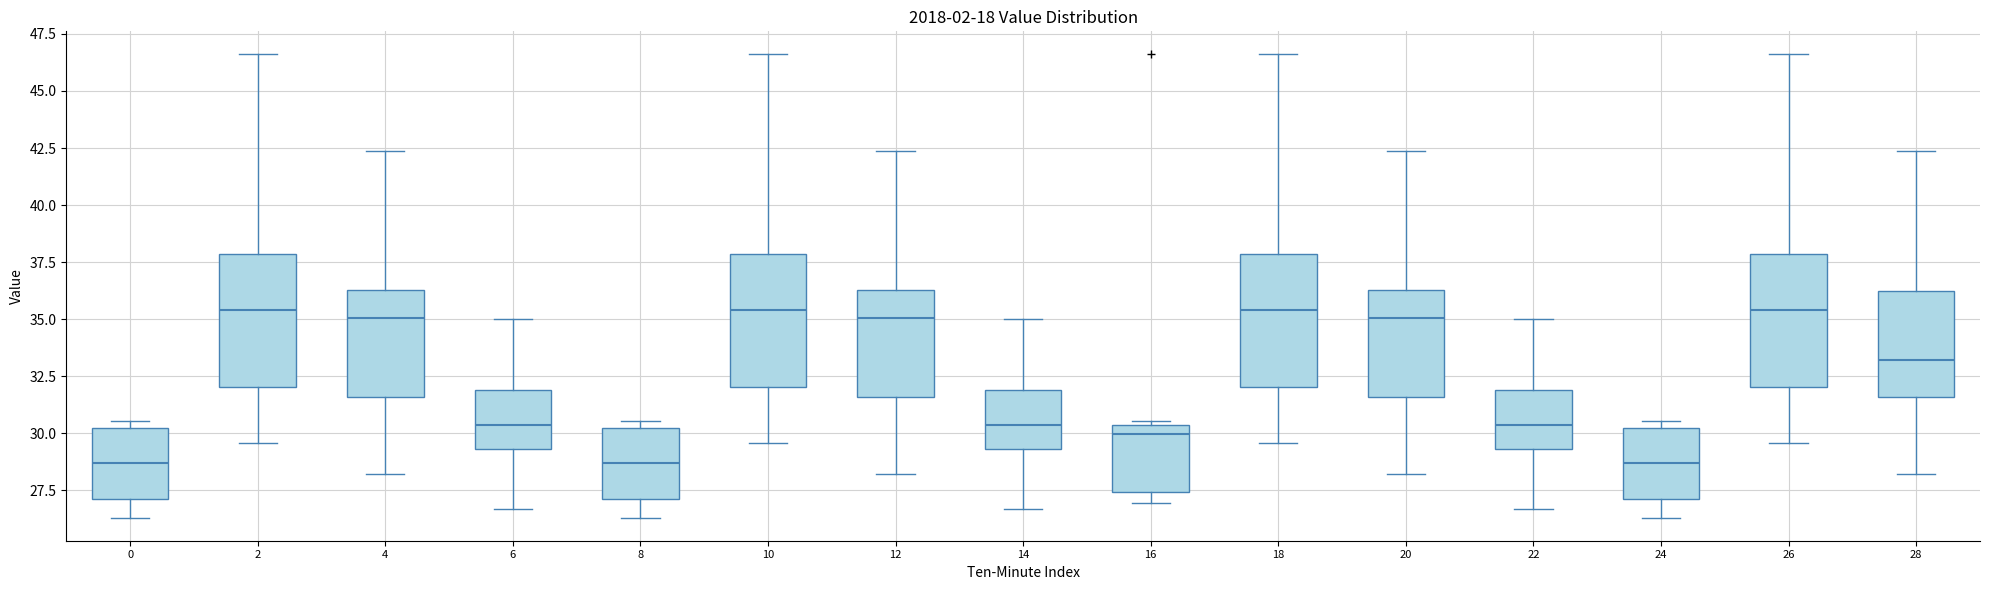

Reading left to right, transcribe this box plot: for each box, give where its median line is, the range the box spans, and where its two whiskers end, as read against the y-axis. The values are not printed on the chart, so give them approximately, as read against the axis.

0: median 28.5, box 27.0 to 30.0, whiskers 26.5 to 30.5
2: median 35.5, box 32.0 to 38.0, whiskers 29.5 to 46.5
4: median 35.0, box 31.5 to 36.5, whiskers 28.0 to 42.5
6: median 30.5, box 29.5 to 32.0, whiskers 26.5 to 35.0
8: median 28.5, box 27.0 to 30.0, whiskers 26.5 to 30.5
10: median 35.5, box 32.0 to 38.0, whiskers 29.5 to 46.5
12: median 35.0, box 31.5 to 36.5, whiskers 28.0 to 42.5
14: median 30.5, box 29.5 to 32.0, whiskers 26.5 to 35.0
16: median 30.0, box 27.5 to 30.5, whiskers 27.0 to 30.5 (just above the box's upper edge)
18: median 35.5, box 32.0 to 38.0, whiskers 29.5 to 46.5
20: median 35.0, box 31.5 to 36.5, whiskers 28.0 to 42.5
22: median 30.5, box 29.5 to 32.0, whiskers 26.5 to 35.0
24: median 28.5, box 27.0 to 30.0, whiskers 26.5 to 30.5
26: median 35.5, box 32.0 to 38.0, whiskers 29.5 to 46.5
28: median 33.0, box 31.5 to 36.0, whiskers 28.0 to 42.5